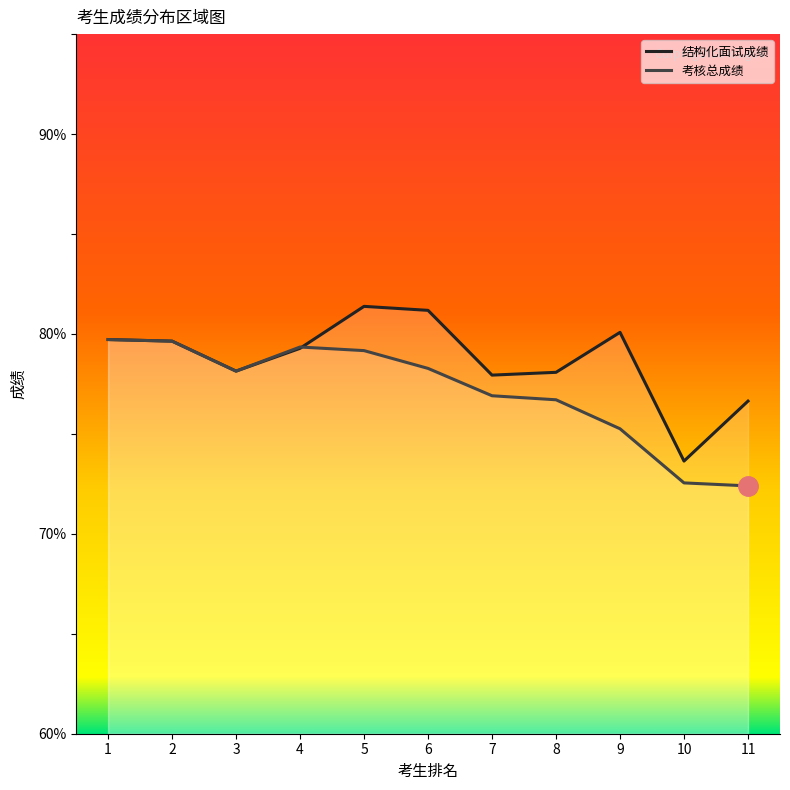

What is the difference between the second highest and second lowest values in the 考核总成绩 series?

7.1